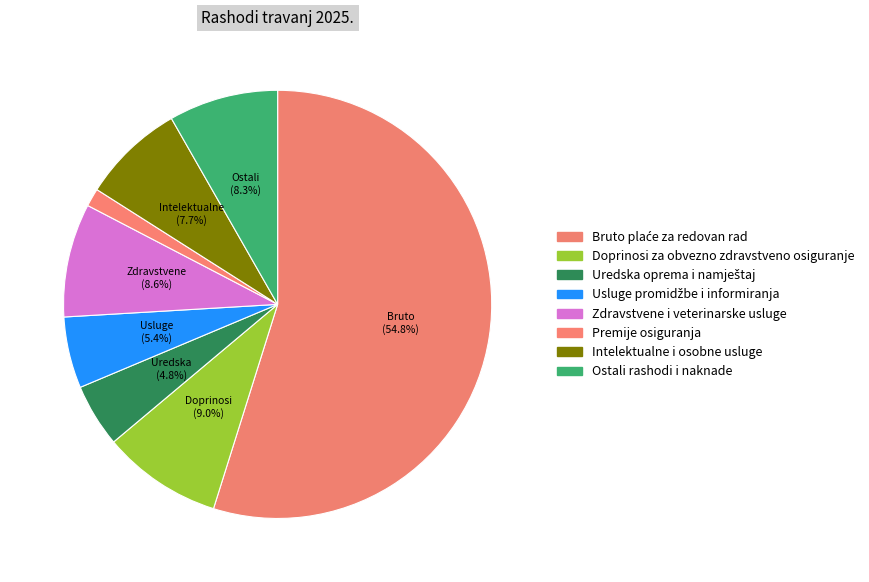

How many segments does this pie chart have?

8